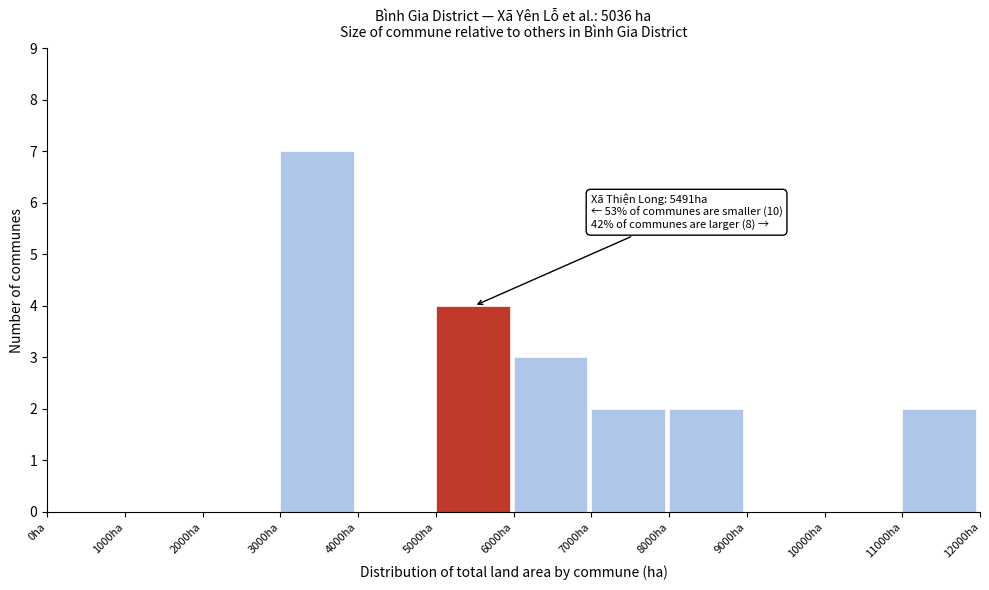

Reading left to right, extract all data points from this chart.

0ha=0	1000ha=0	2000ha=0	3000ha=7	4000ha=0	5000ha=4	6000ha=3	7000ha=2	8000ha=2	9000ha=0	10000ha=0	11000ha=2